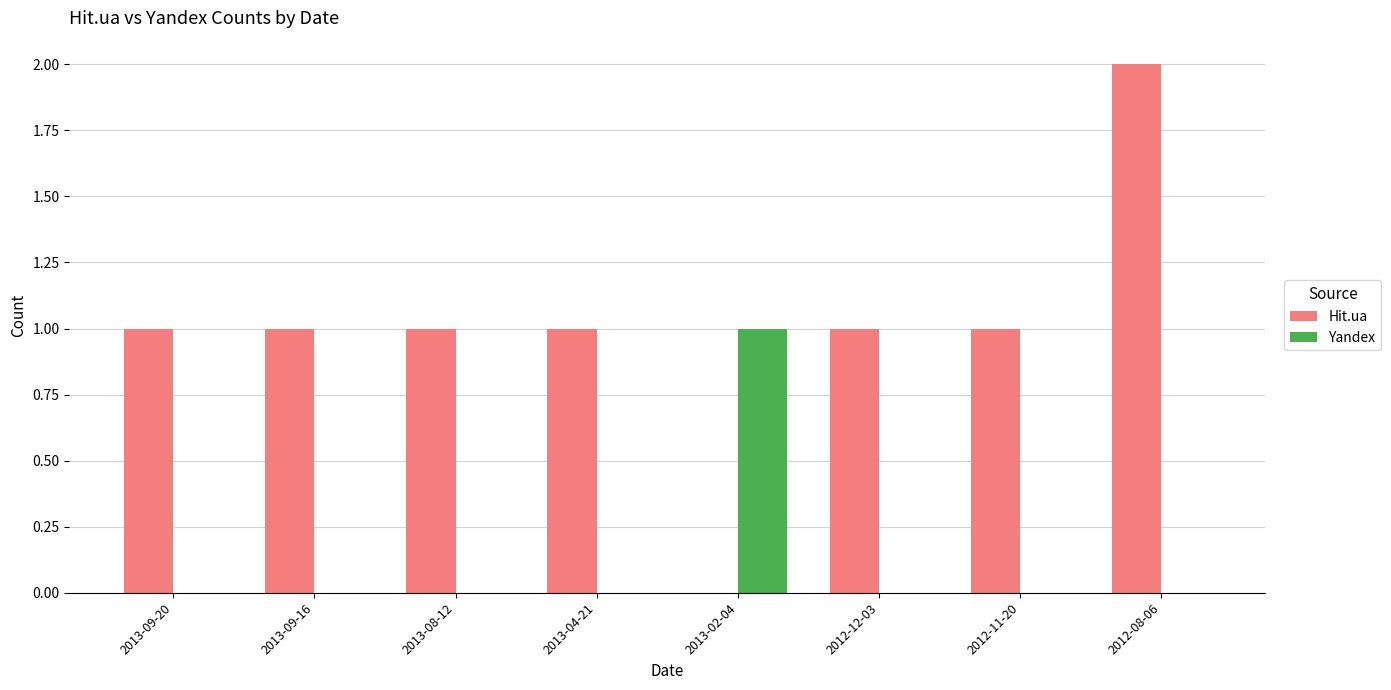

Which series has the largest total across all categories?

Hit.ua